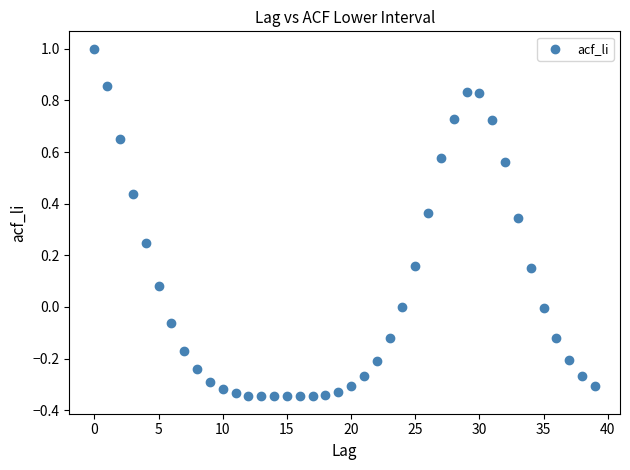

What is the range of Y values (max minus min)?

1.3